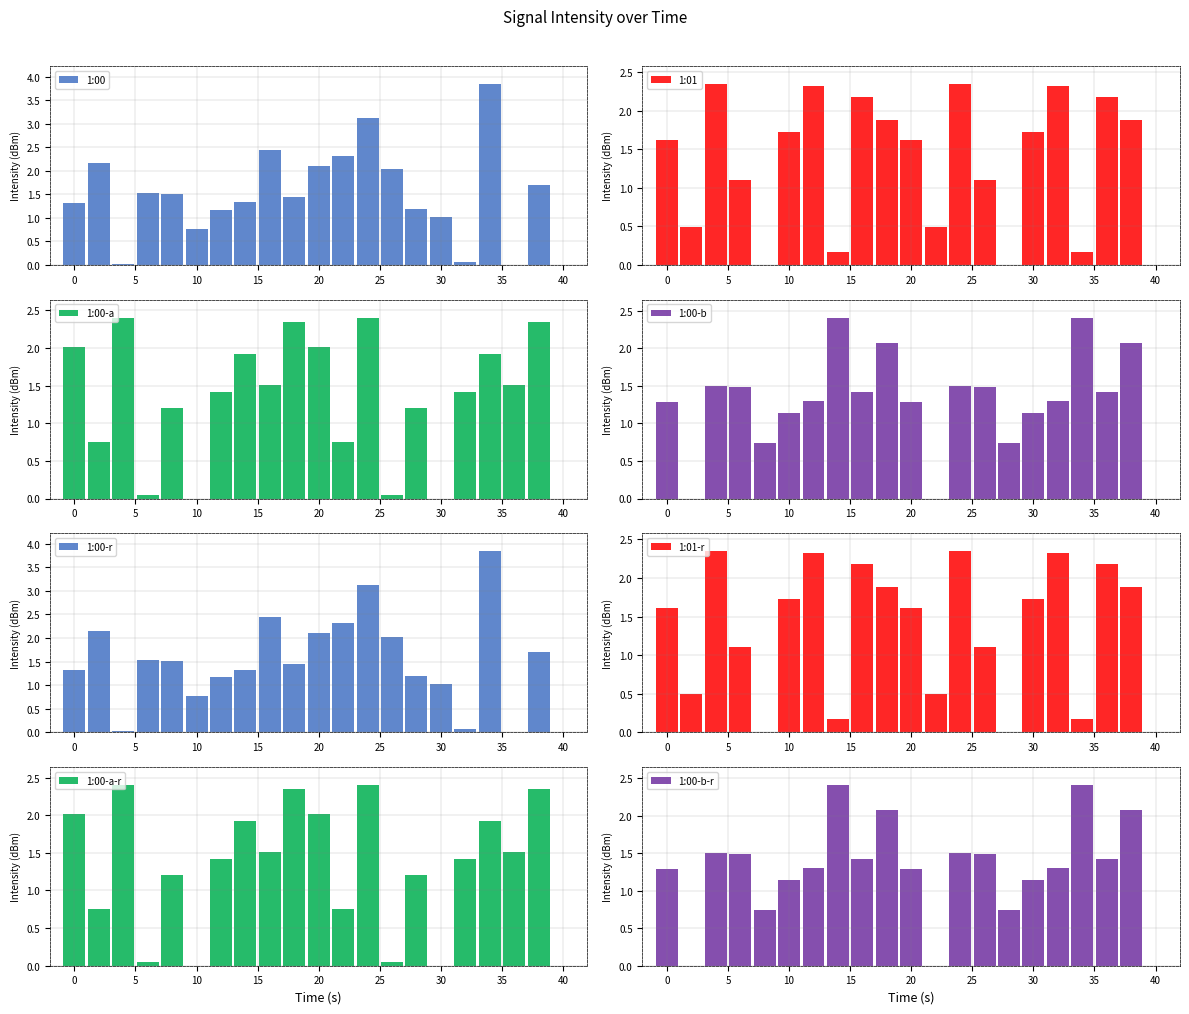

Is it true that 1:00-a equals 2.8 at 20?

False